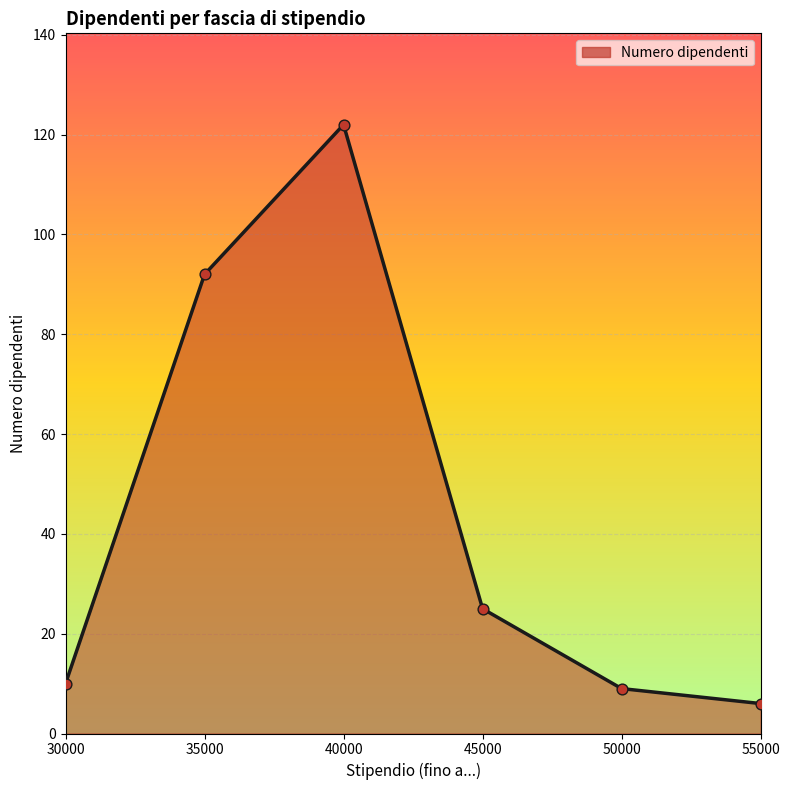

Between 50000 and 55000, which is larger?

50000